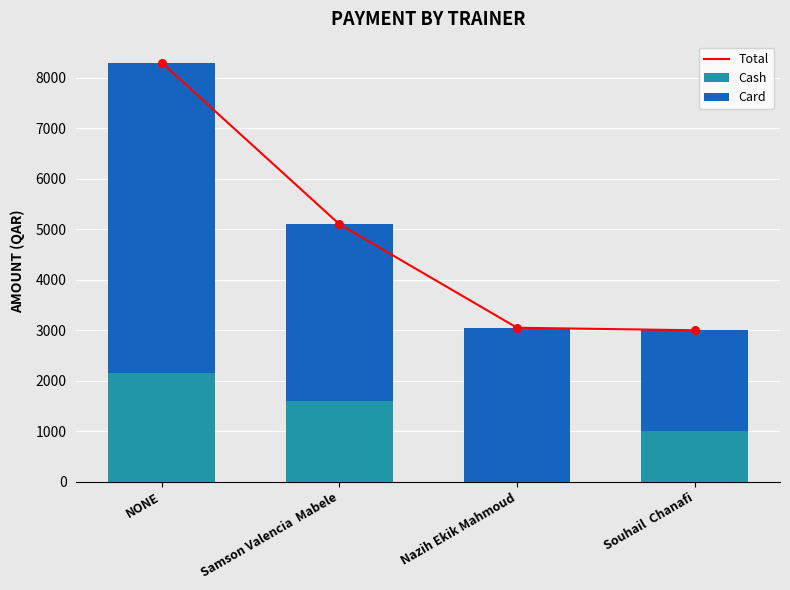

Which series has the largest total across all categories?

Total